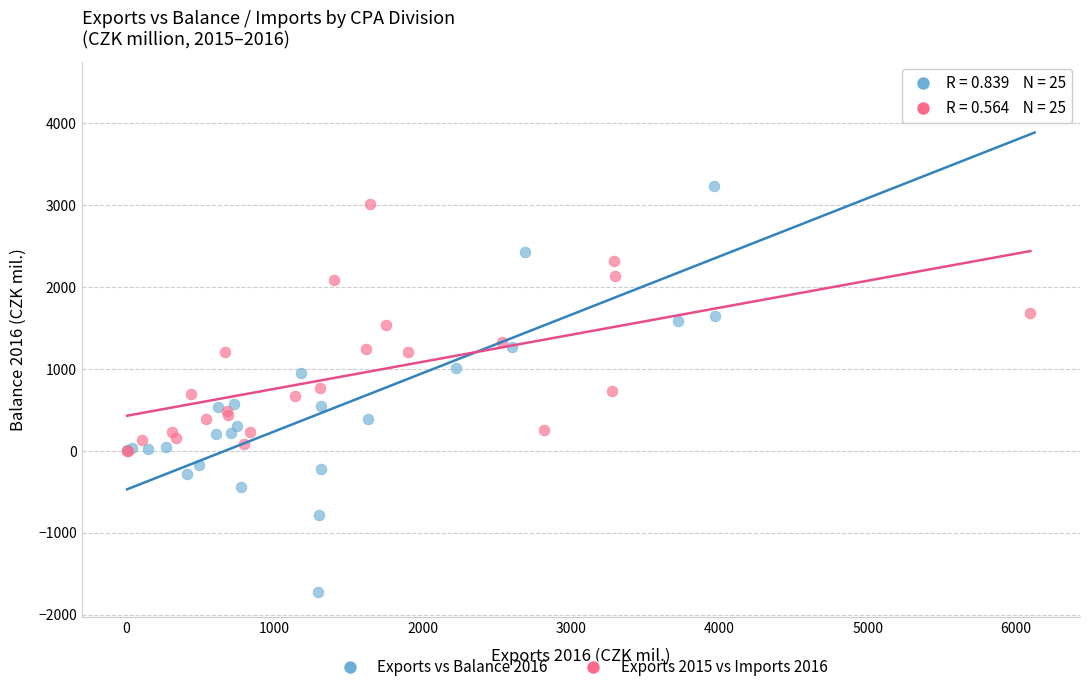

Which series reaches the maximum Y coordinate?

Exports vs Balance 2016